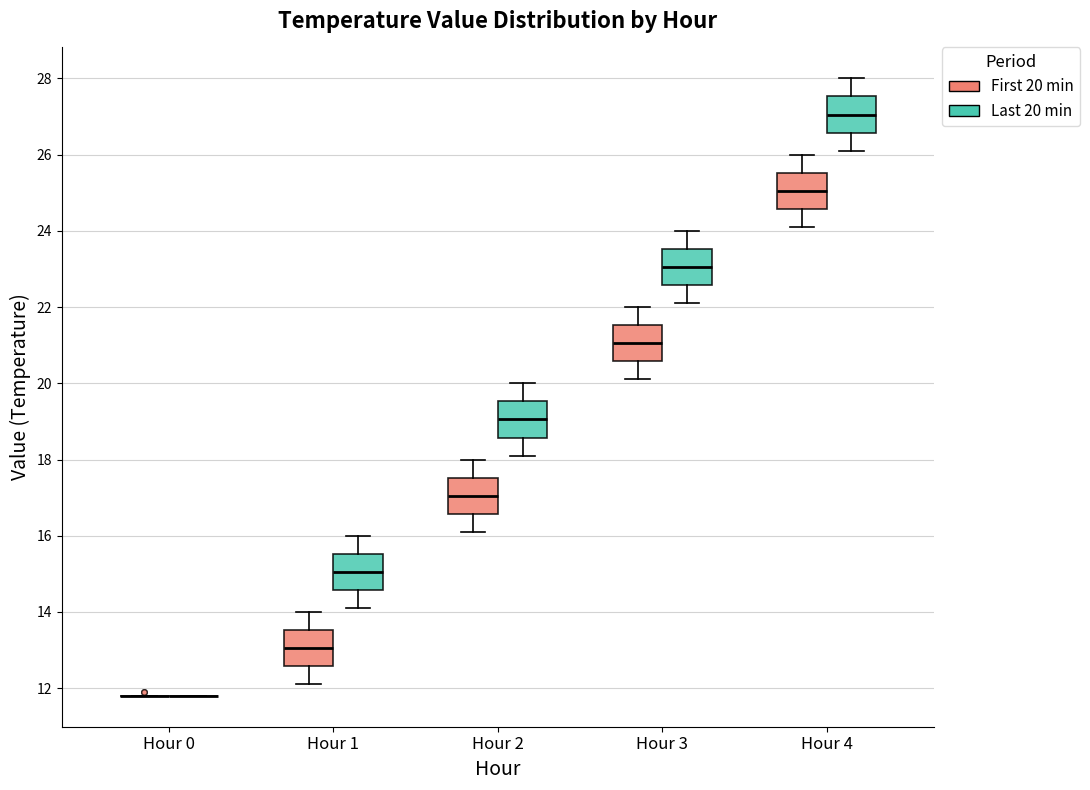

Reading left to right, read every box against the y-axis: the position of its median line, the range the box covers, and the ends of its whiskers. The values are not printed on the chart, so give them approximately, as read against the axis.

Hour 0 (First 20 min): box collapsed to a line at 11.8, whiskers 11.8 to 11.8
Hour 0 (Last 20 min): box collapsed to a line at 11.8, whiskers 11.8 to 11.8
Hour 1 (First 20 min): median 13.0, box 12.6 to 13.6, whiskers 12.2 to 14.0
Hour 1 (Last 20 min): median 15.0, box 14.6 to 15.6, whiskers 14.2 to 16.0
Hour 2 (First 20 min): median 17.0, box 16.6 to 17.6, whiskers 16.2 to 18.0
Hour 2 (Last 20 min): median 19.0, box 18.6 to 19.6, whiskers 18.2 to 20.0
Hour 3 (First 20 min): median 21.0, box 20.6 to 21.6, whiskers 20.2 to 22.0
Hour 3 (Last 20 min): median 23.0, box 22.6 to 23.6, whiskers 22.2 to 24.0
Hour 4 (First 20 min): median 25.0, box 24.6 to 25.6, whiskers 24.2 to 26.0
Hour 4 (Last 20 min): median 27.0, box 26.6 to 27.6, whiskers 26.2 to 28.0